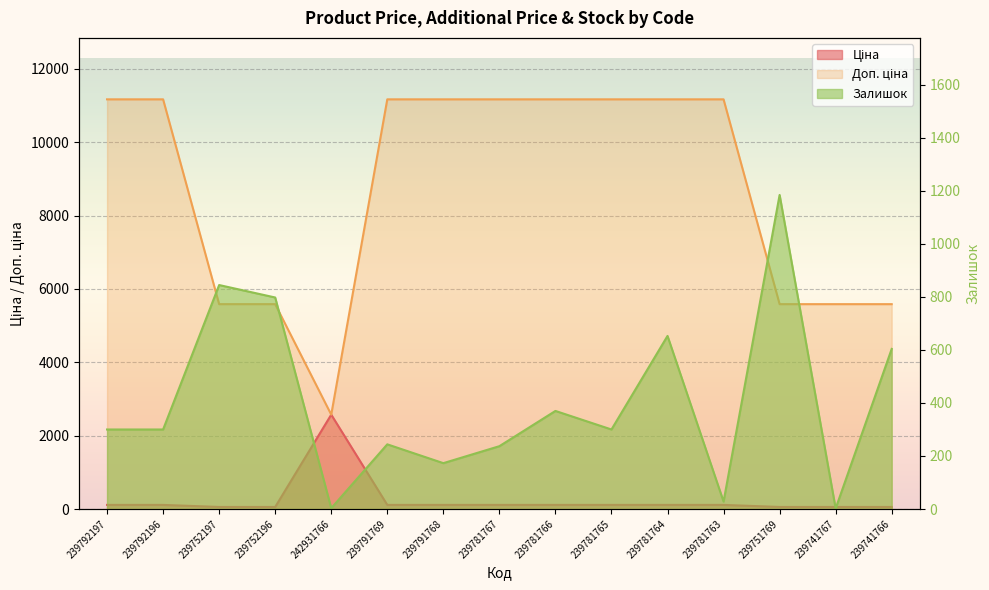

What is the lowest value of the Залишок series?

2.0